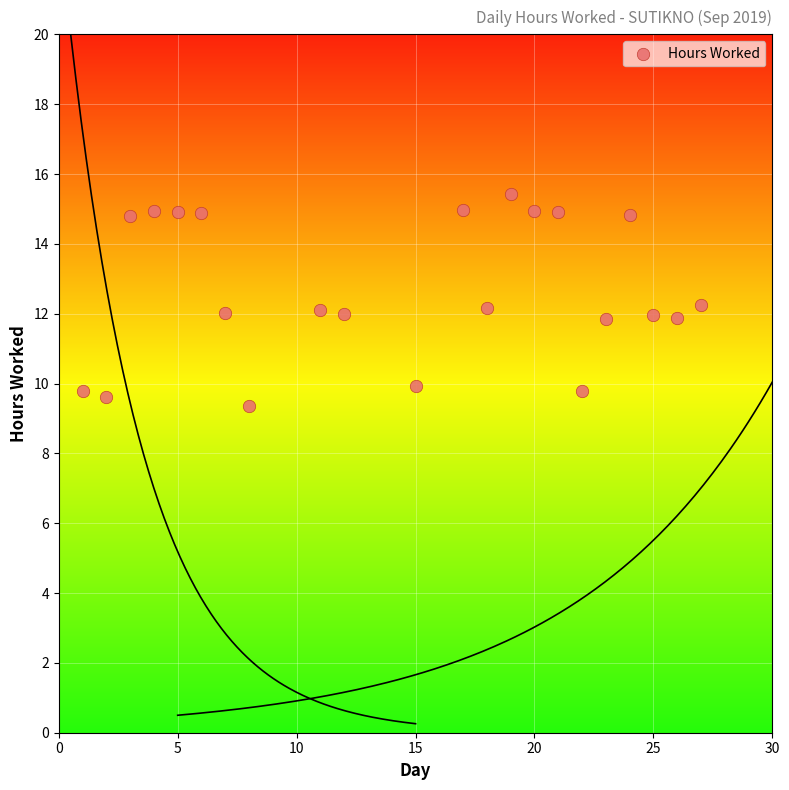

What is the range of Y values (max minus min)?

6.1